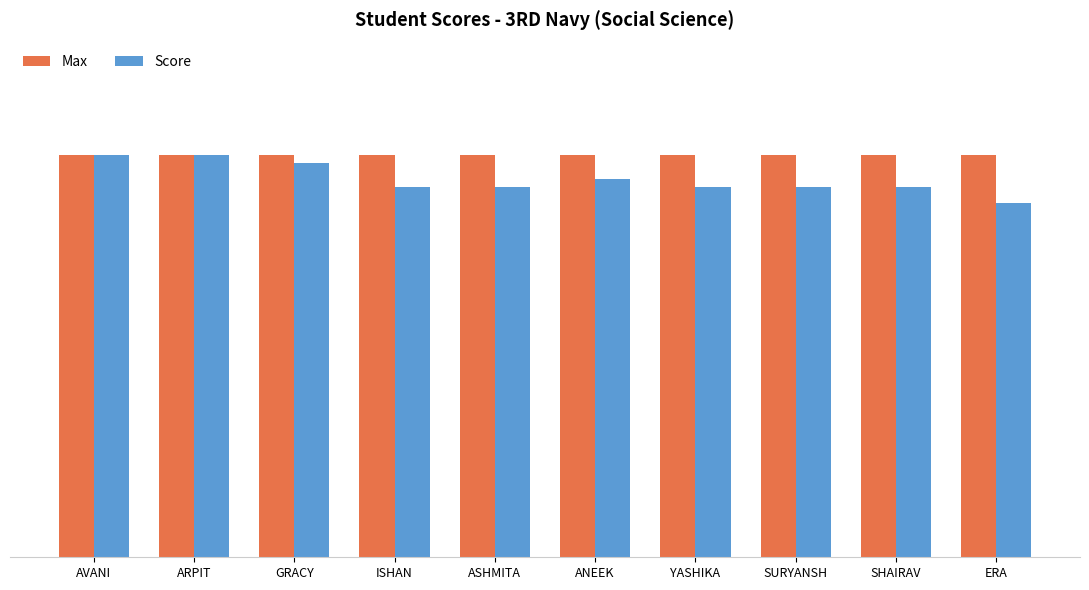

What is the total value across all series at ASHMITA?

48.0